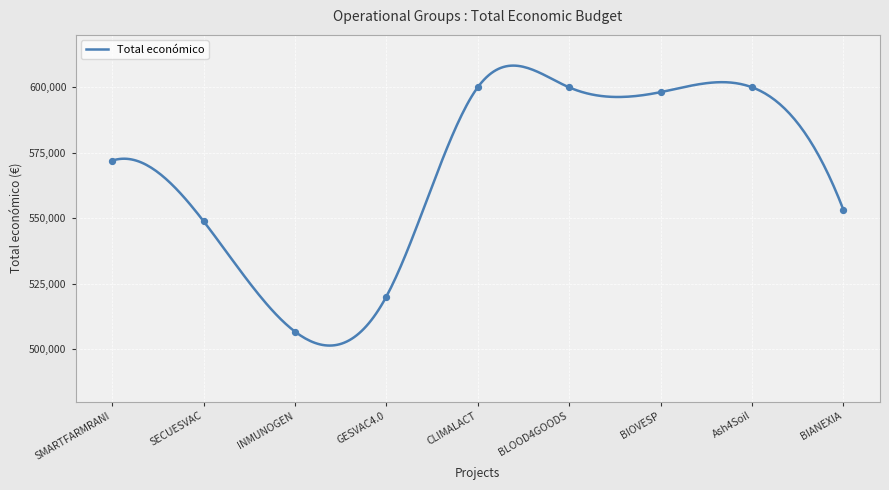

What is the ratio of the value at Ash4Soil to the value at INMUNOGEN?

1.2